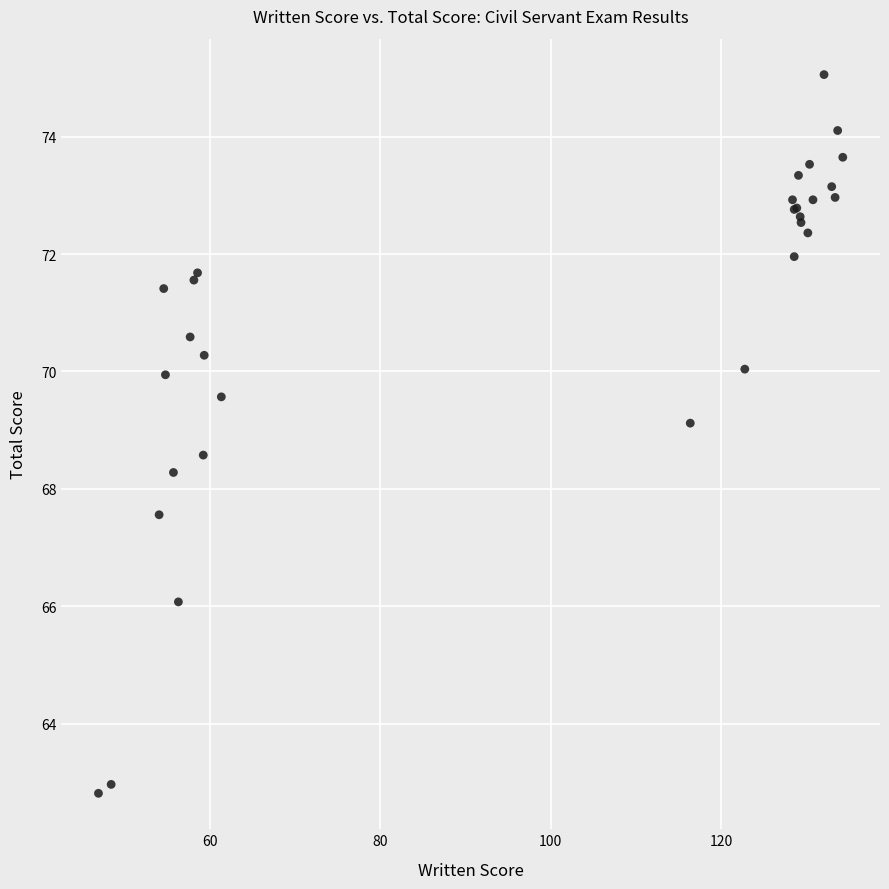

What Y value in the scatter plot is closest to 68?

68.3